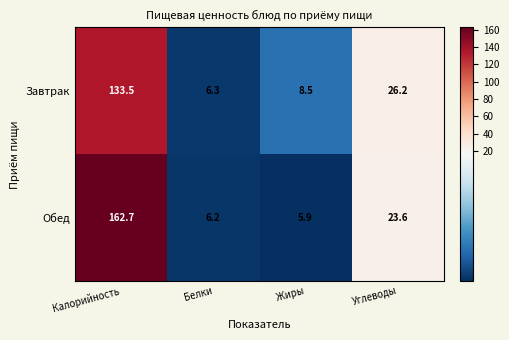

What is the difference between the highest and lowest values at Углеводы?

2.6